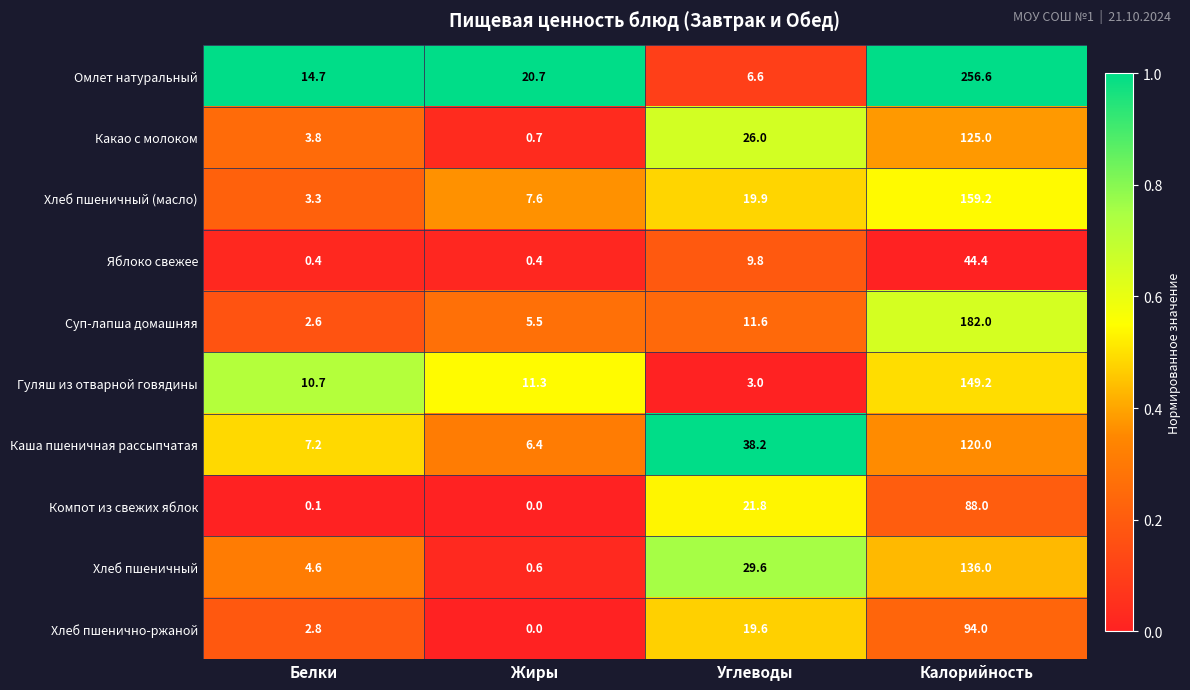

Rank the series at Калорийность from highest to lowest value.

Омлет натуральный, Суп-лапша домашняя, Хлеб пшеничный (масло), Гуляш из отварной говядины, Хлеб пшеничный, Какао с молоком, Каша пшеничная рассыпчатая, Хлеб пшенично-ржаной, Компот из свежих яблок, Яблоко свежее